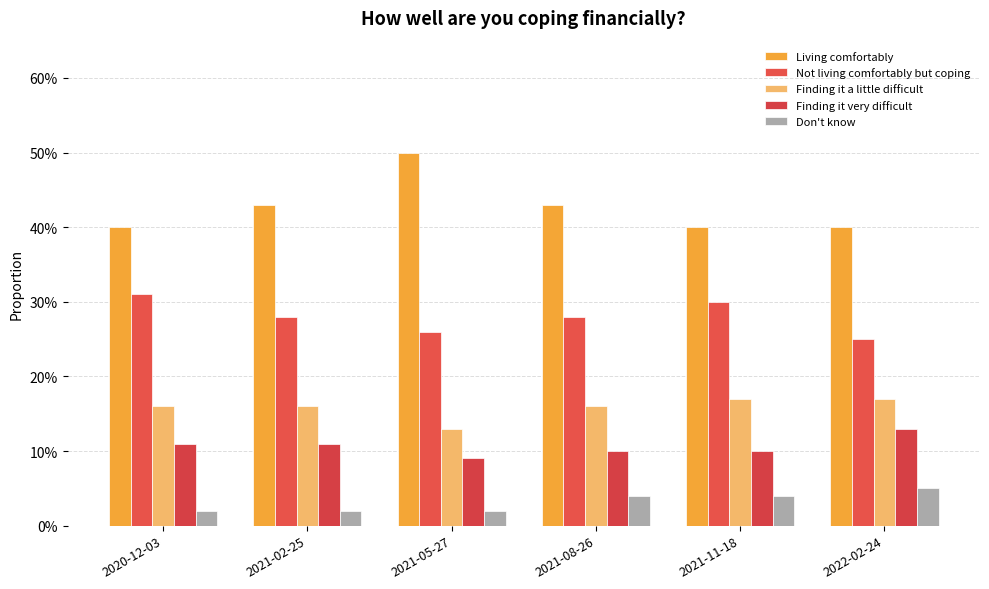

What is the label of the 2nd bar from the left?

2021-02-25